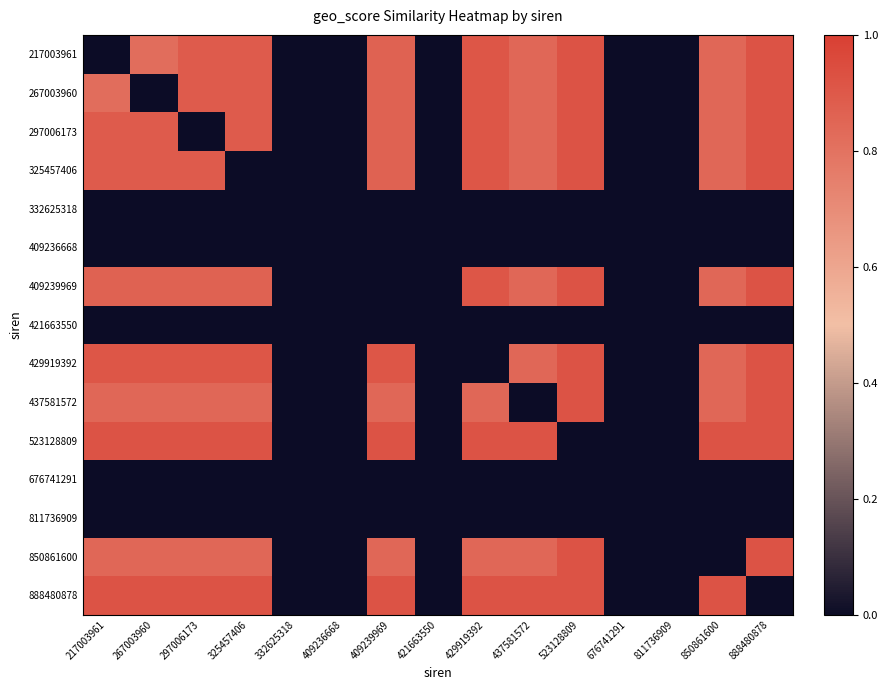

Which series has the largest total across all categories?

523128809